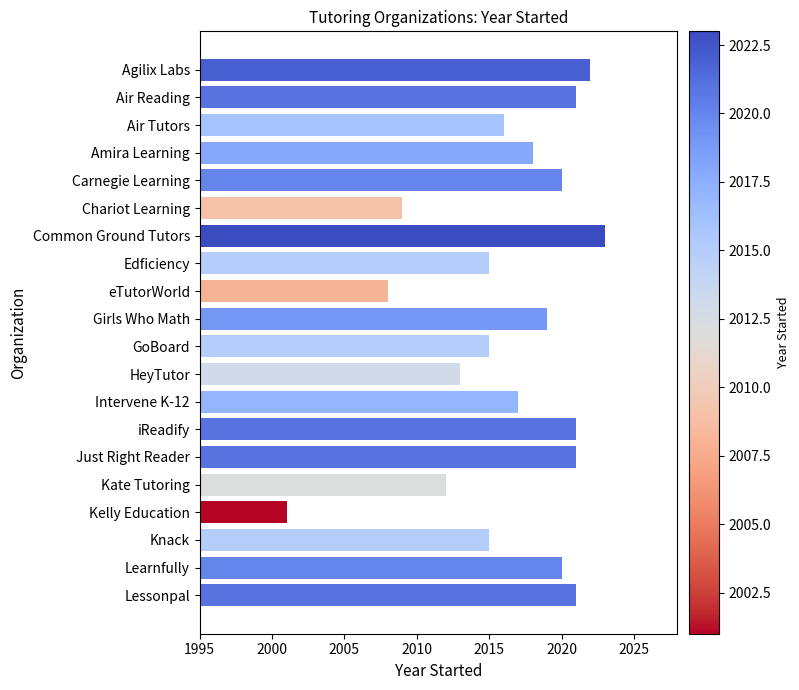

What is the smallest value displayed?

2001